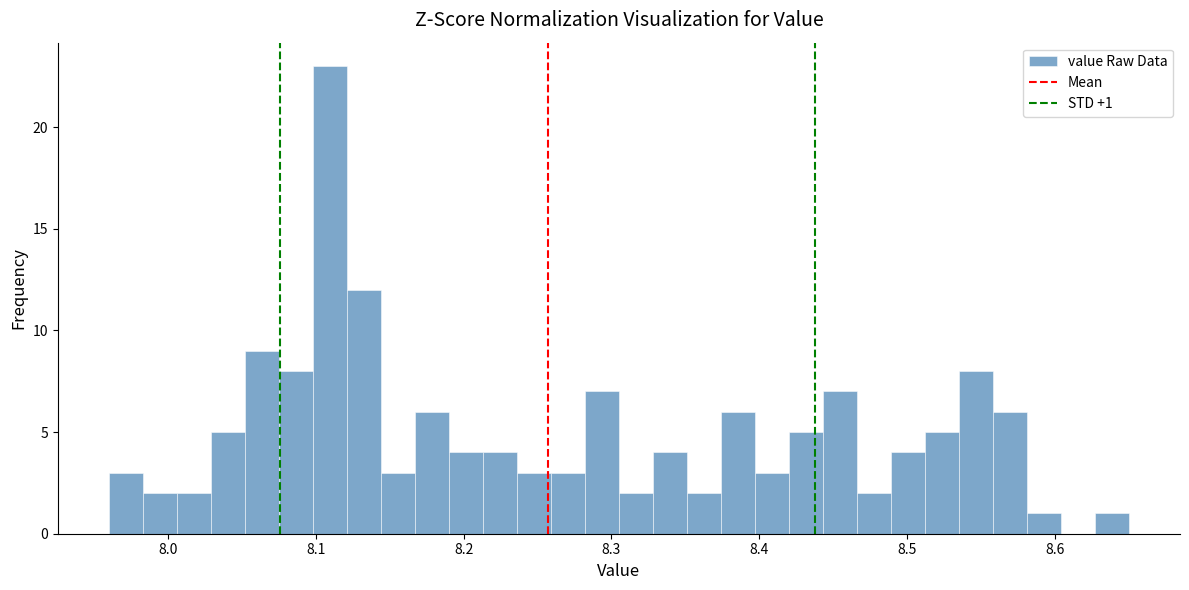

Read against the x-axis, roughly where is the centre of the tallest bar?

8.11